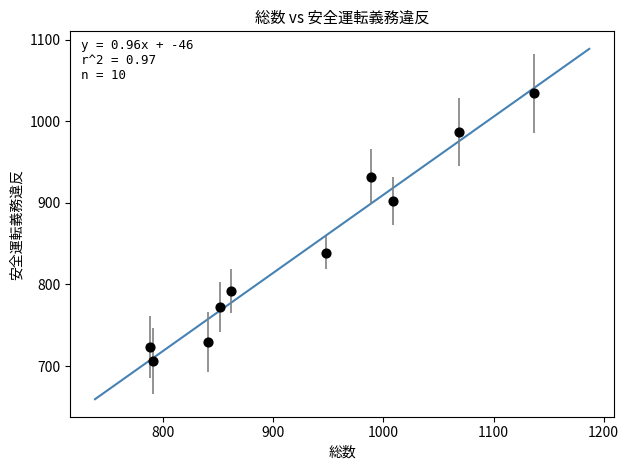

What is the average Y value?

842